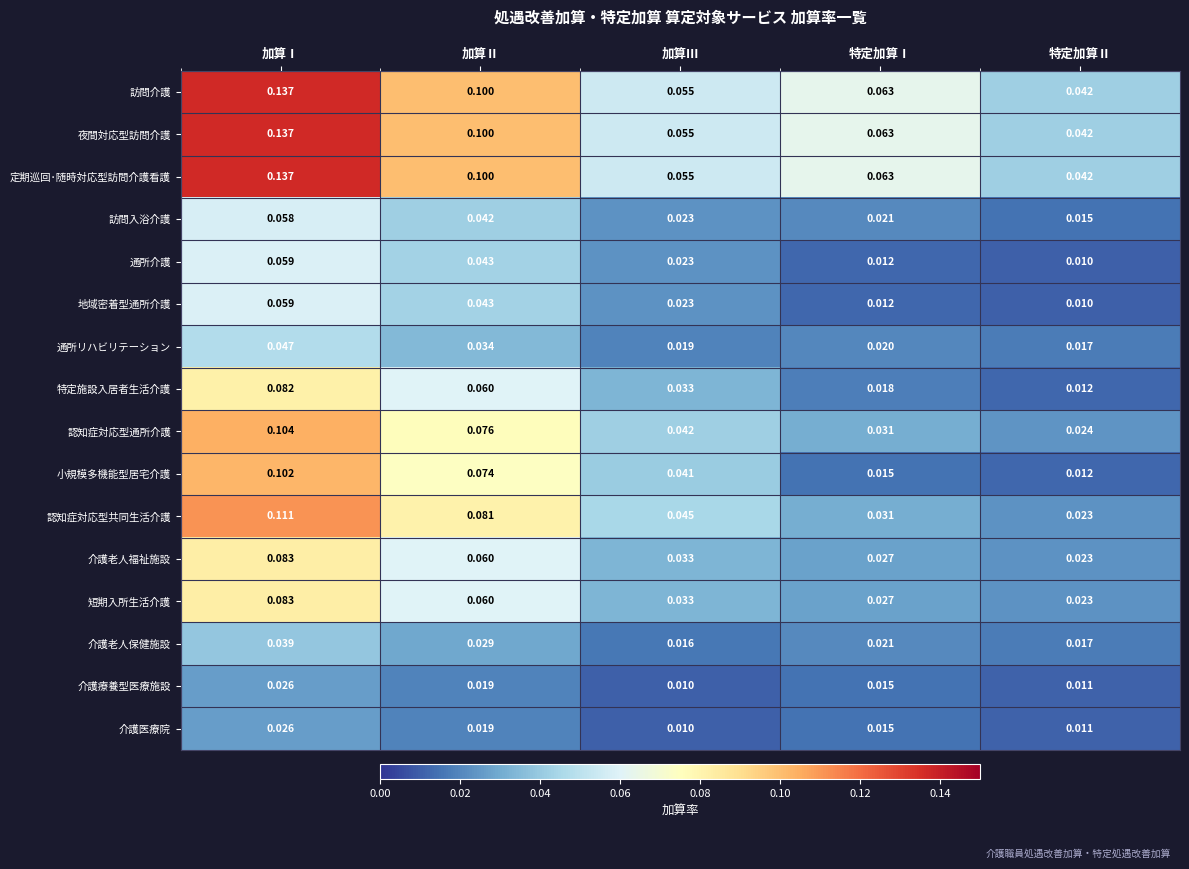

Which category has the highest value in the 通所介護 series?

加算Ⅰ